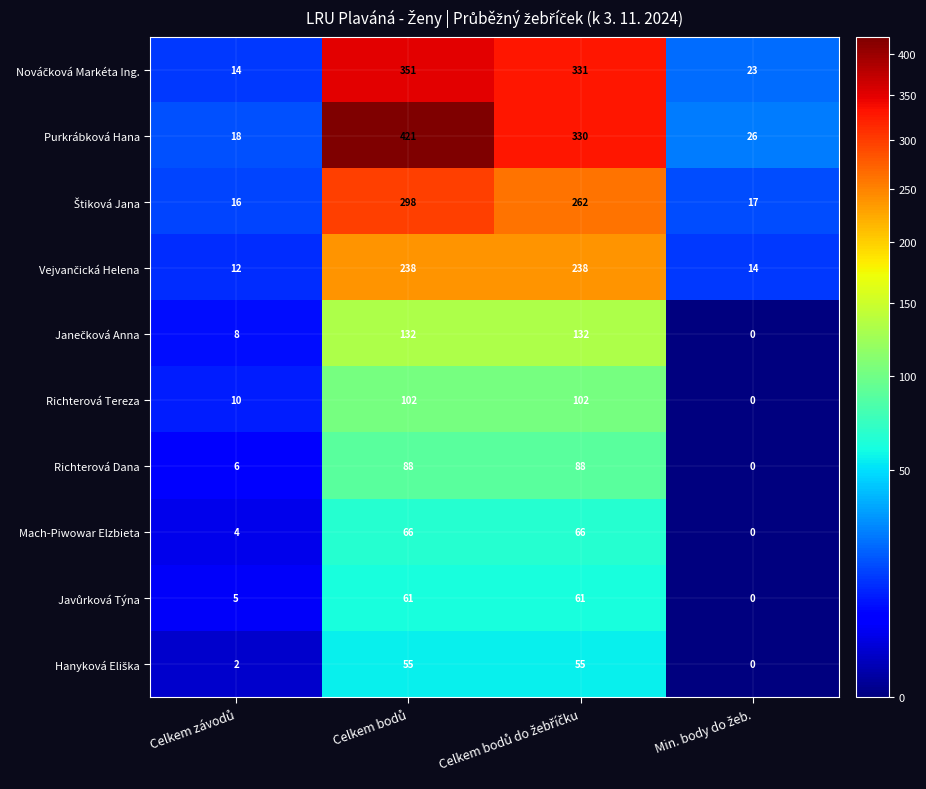

Which series has the widest spread of values?

Purkrábková Hana